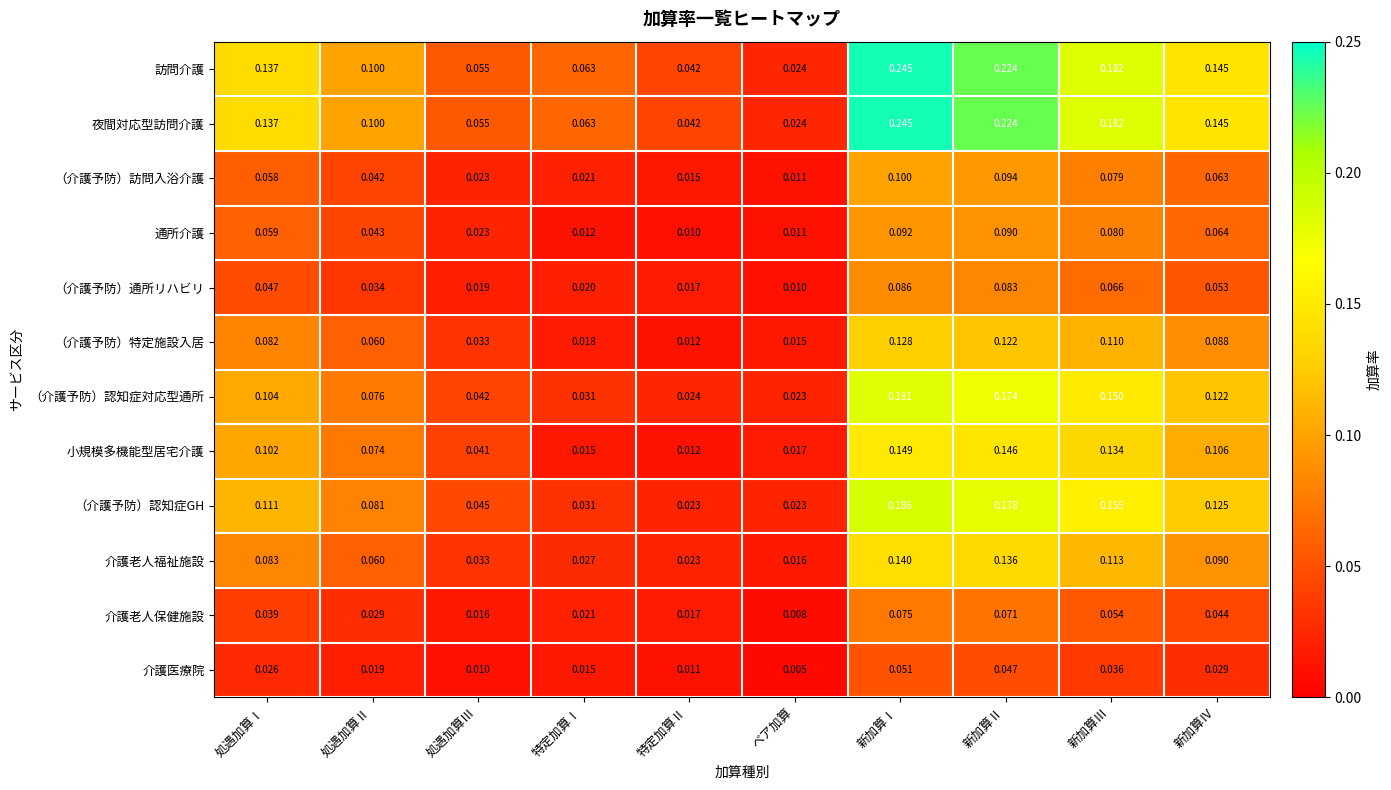

At which category does the chart reach its peak across all series?

新加算Ⅰ